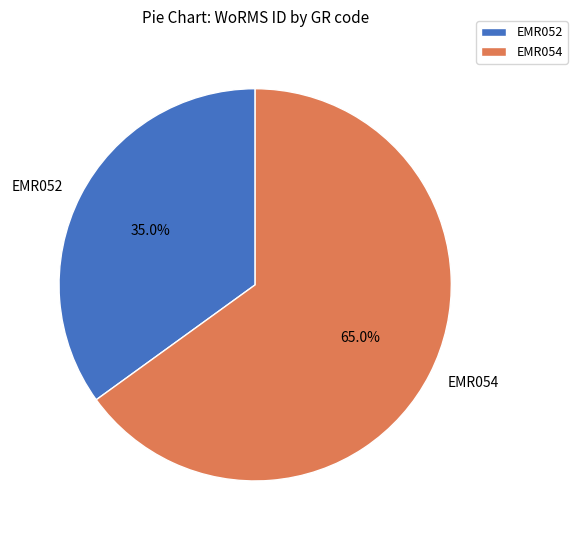

Which category has the smallest portion of the pie?

EMR052